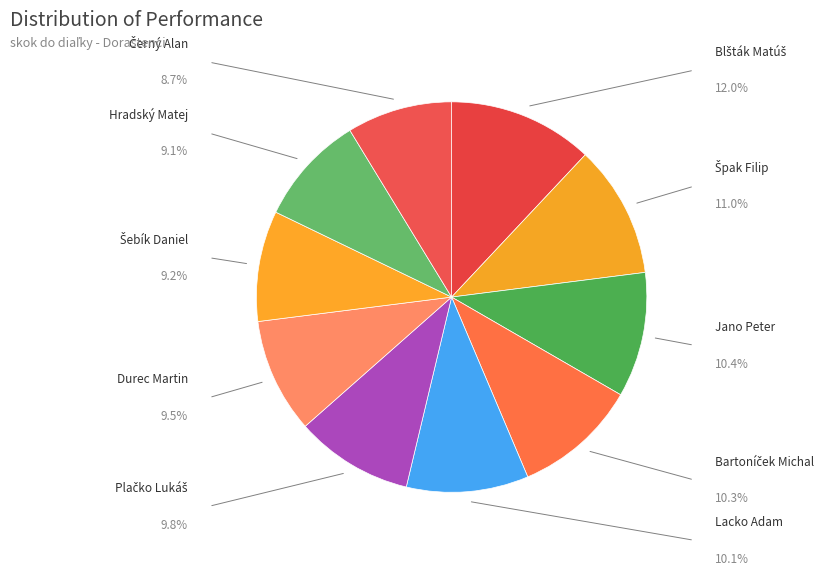

To the nearest percent, what portion does Lacko Adam represent?

10%